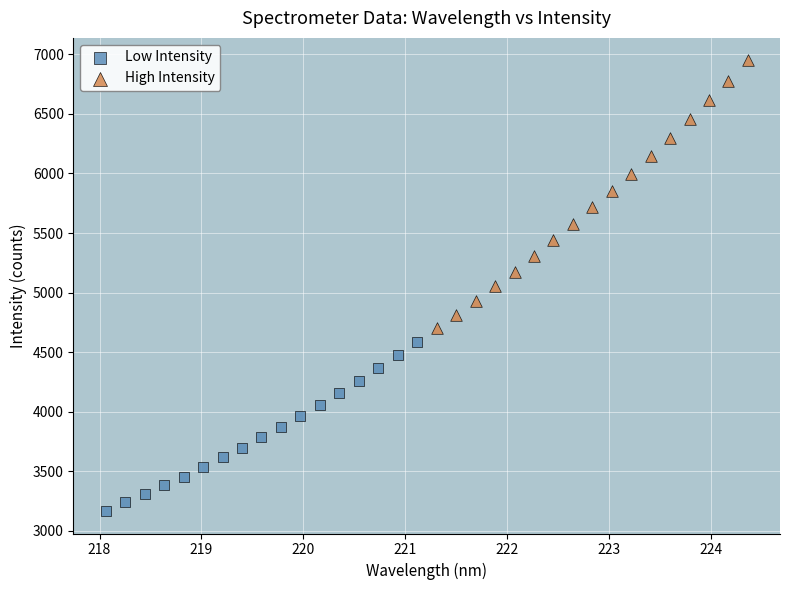

Which series reaches the minimum Y coordinate?

Low Intensity